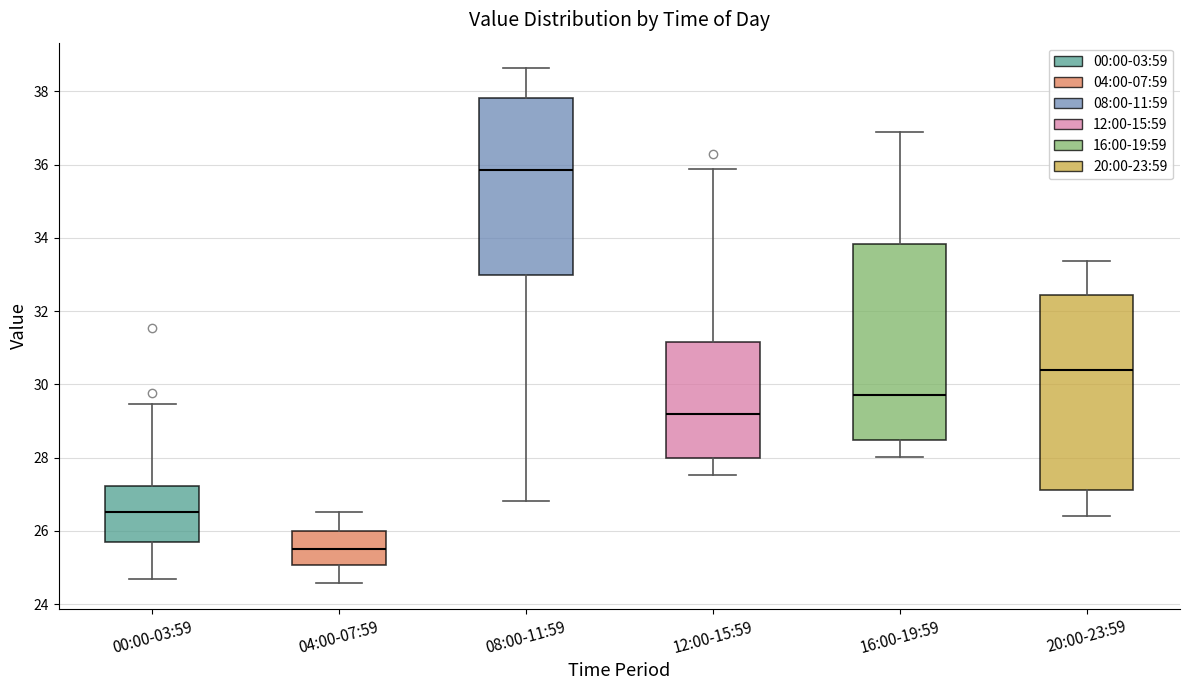

Where does the median line of the box for 08:00-11:59 sit on the y-axis? The values are not printed on the chart, so give them approximately, as read against the axis.

35.8